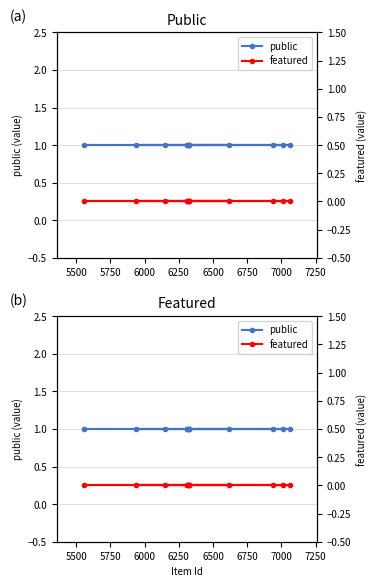

Which series has the widest spread of values?

public